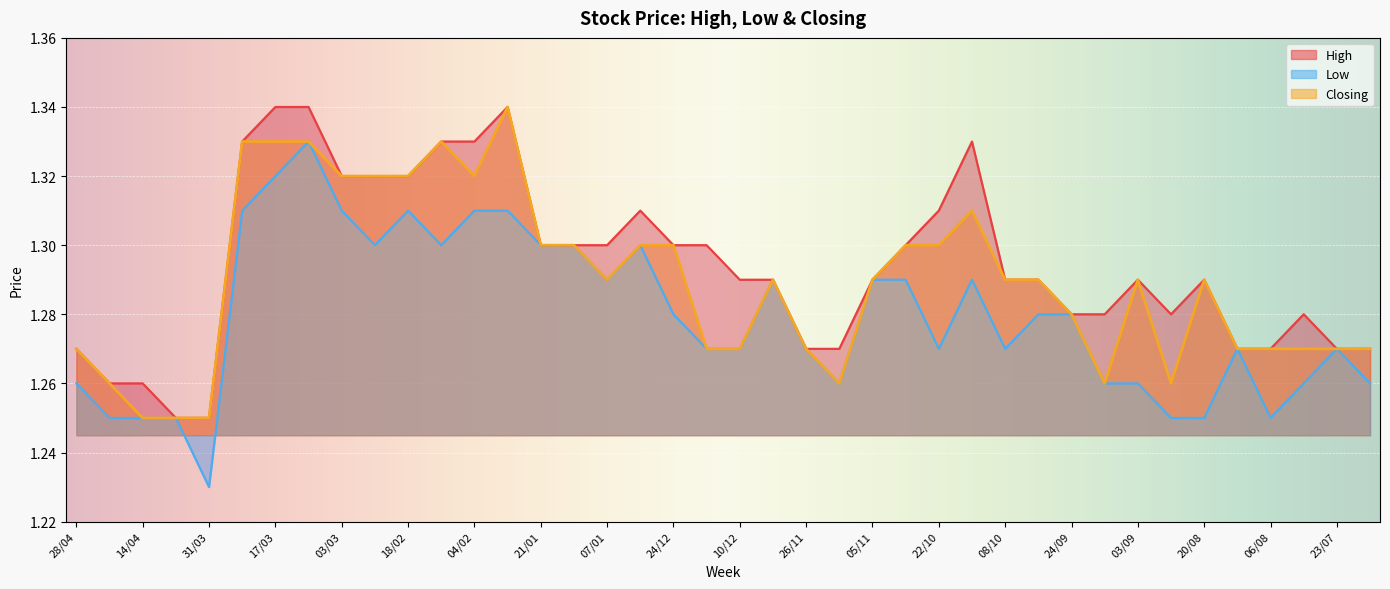

Which has a higher value, 28/04 or 22/10?

22/10